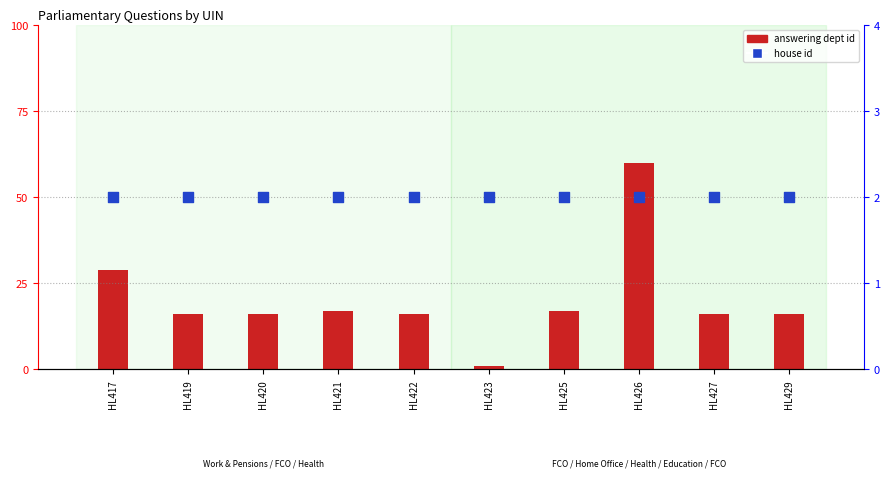

Is the value of answering dept id at HL422 greater than the value of house id at HL423?

Yes